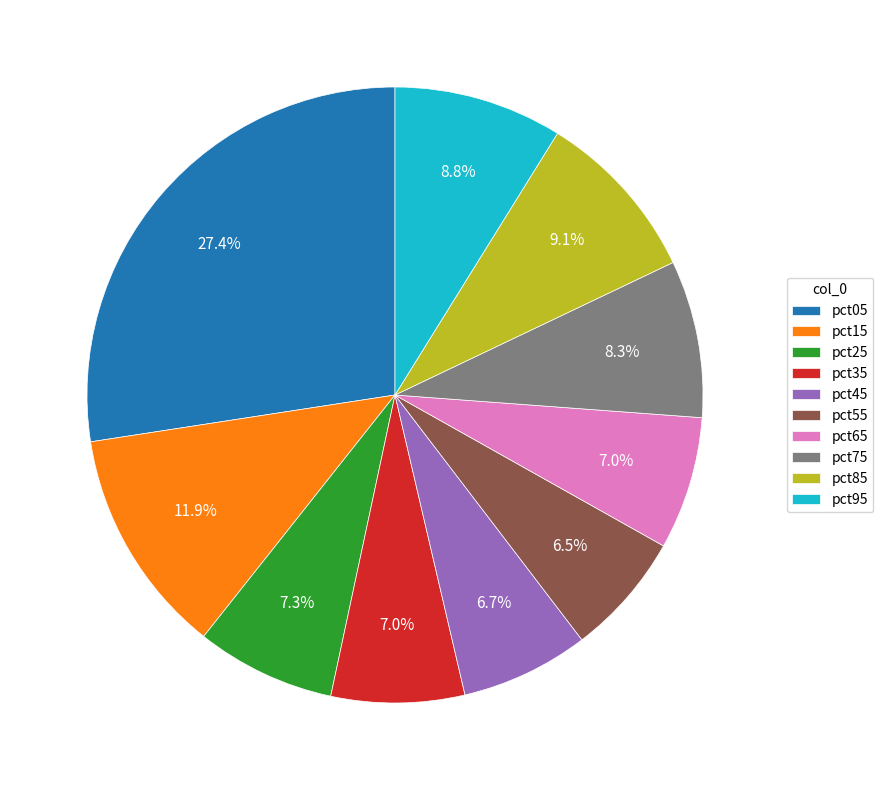

Is it true that pct85 is 9% of the pie?

True